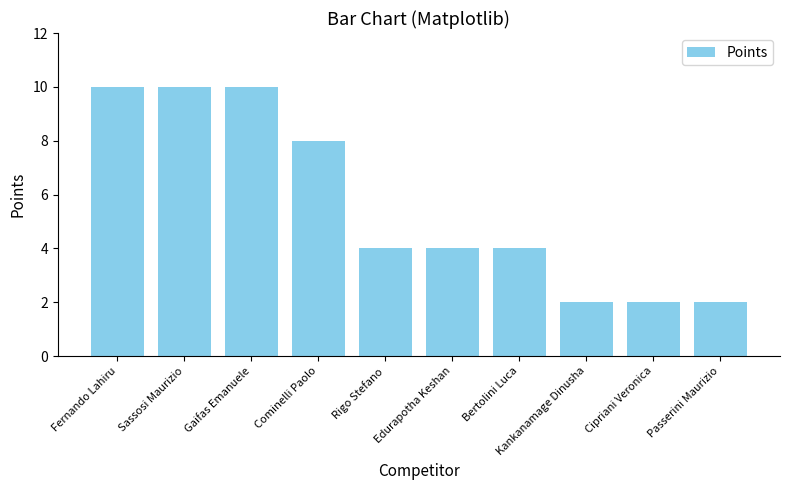

What is the sum of the values at Edurapotha Keshan and Rigo Stefano?

8